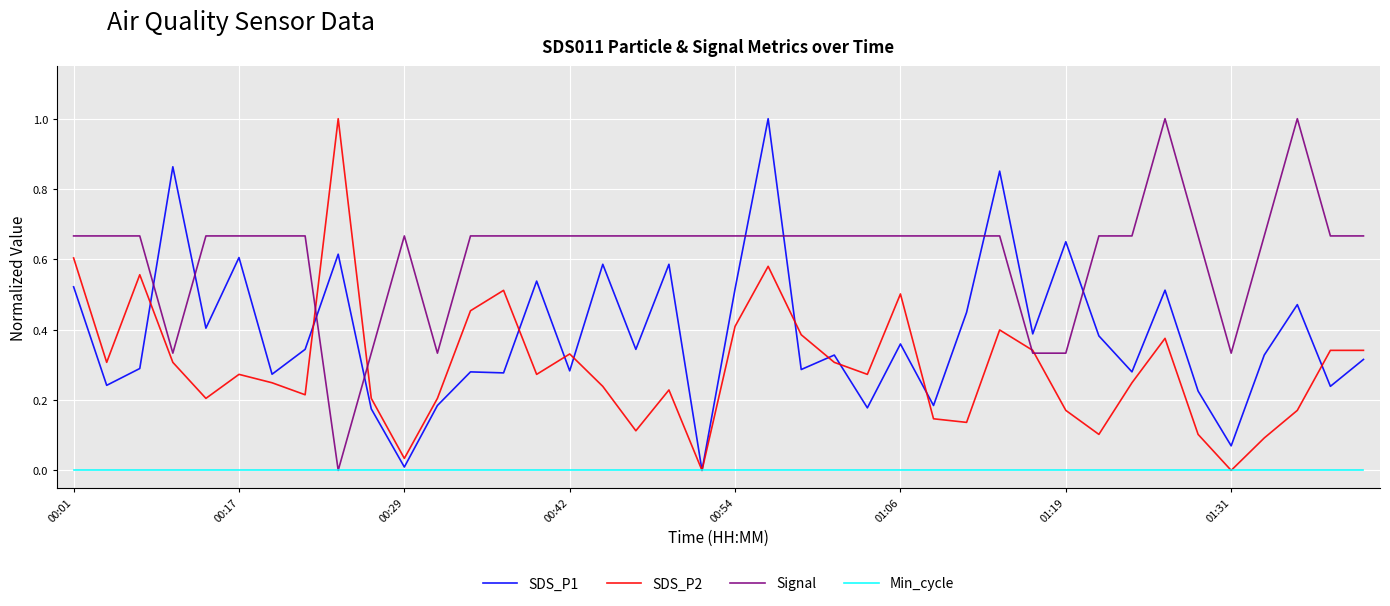

Rank the series by their average value, from highest to lowest.

Signal, SDS_P1, SDS_P2, Min_cycle